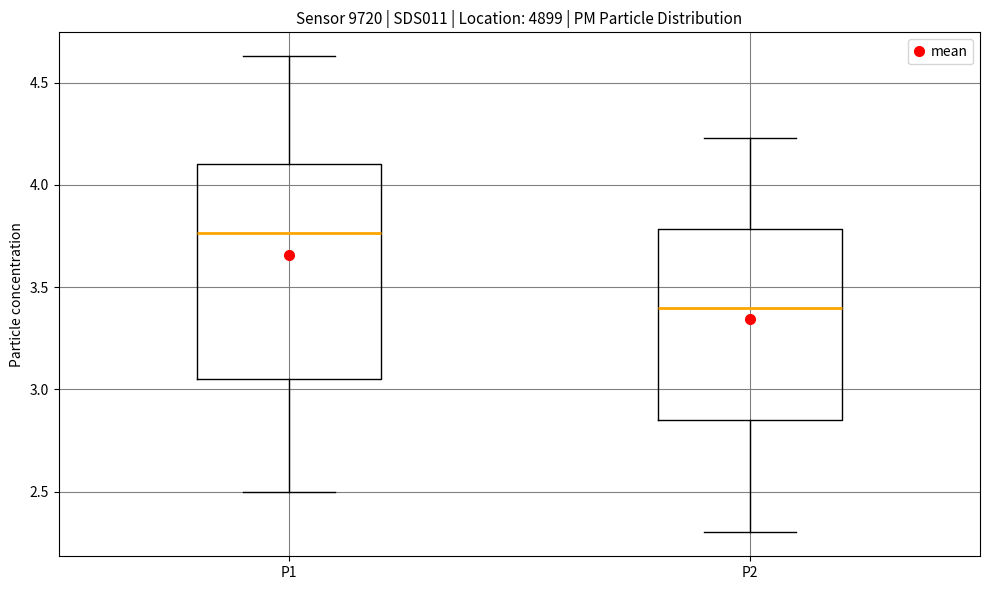

Which box's median line is the lowest?

P2